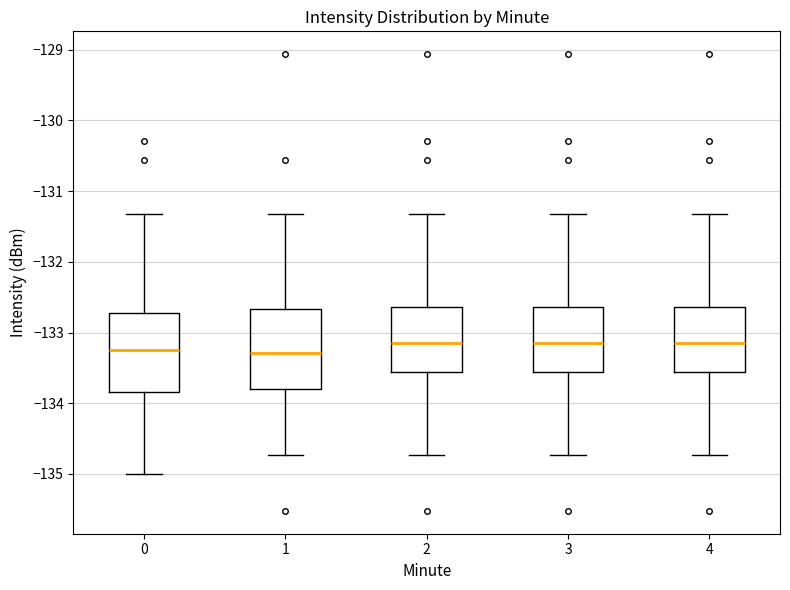

Reading left to right, transcribe this box plot: for each box, give where its median line is, the range the box spans, and where its two whiskers end, as read against the y-axis. The values are not printed on the chart, so give them approximately, as read against the axis.

0: median -133.3, box -133.8 to -132.7, whiskers -135.0 to -131.3
1: median -133.3, box -133.8 to -132.7, whiskers -134.7 to -131.3
2: median -133.1, box -133.6 to -132.6, whiskers -134.7 to -131.3
3: median -133.1, box -133.6 to -132.6, whiskers -134.7 to -131.3
4: median -133.1, box -133.6 to -132.6, whiskers -134.7 to -131.3